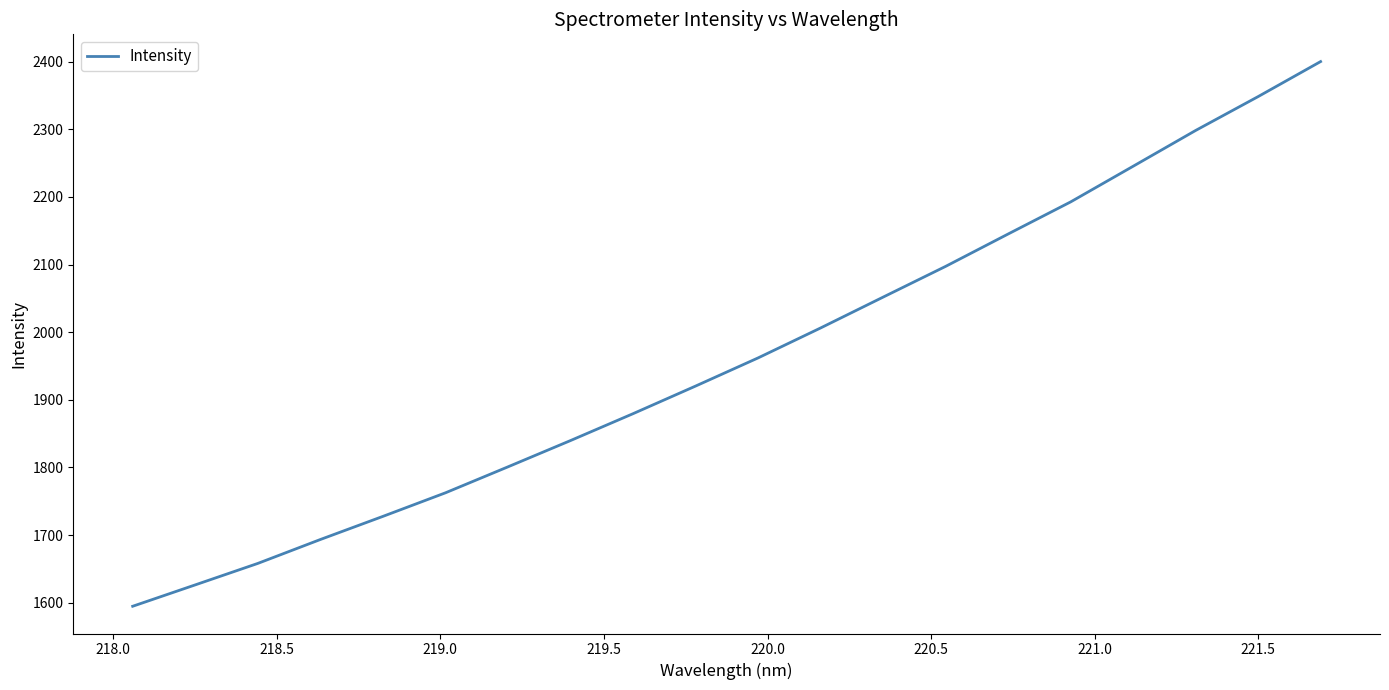

What is the maximum value shown in the chart?

2400.1